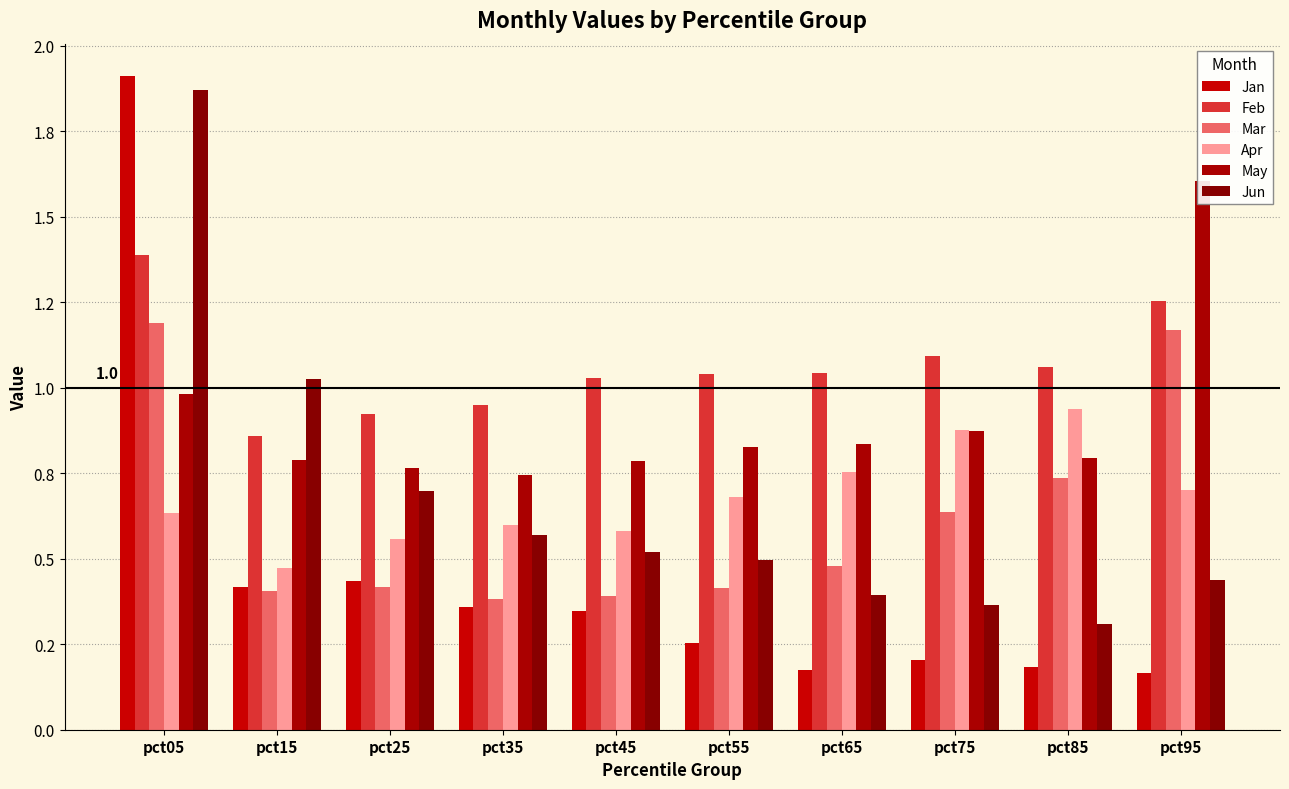

Which series changed the most between pct35 and pct85?

Mar